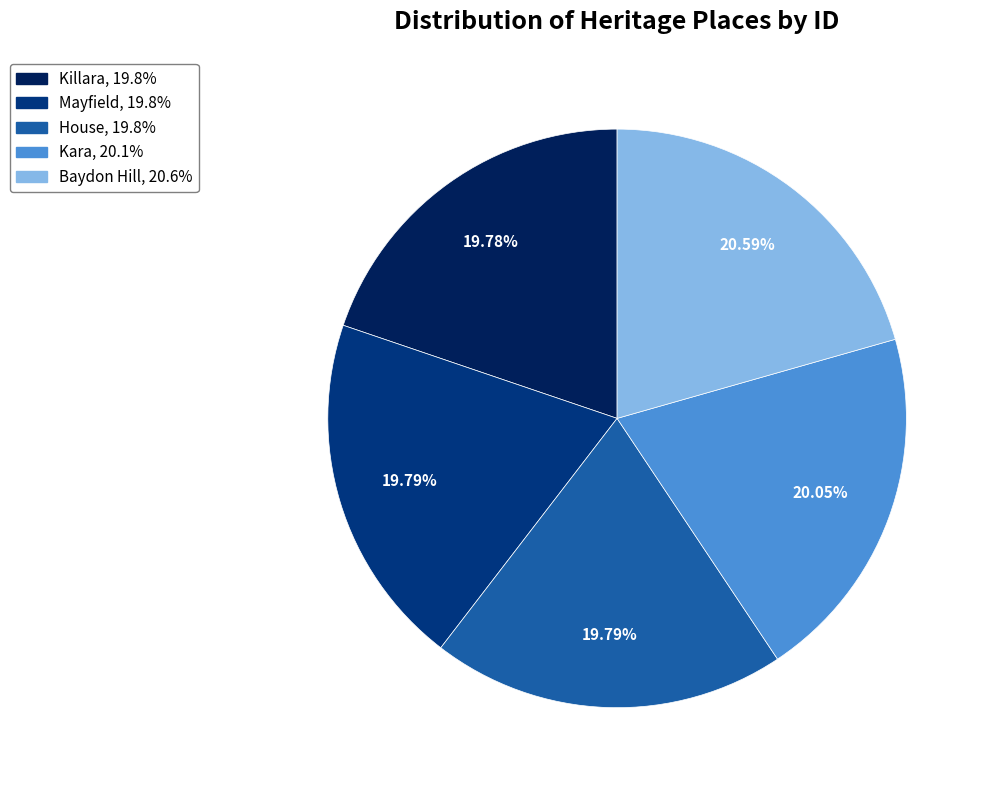

To the nearest percent, what is the difference between the largest and smallest slice percentages?

1%